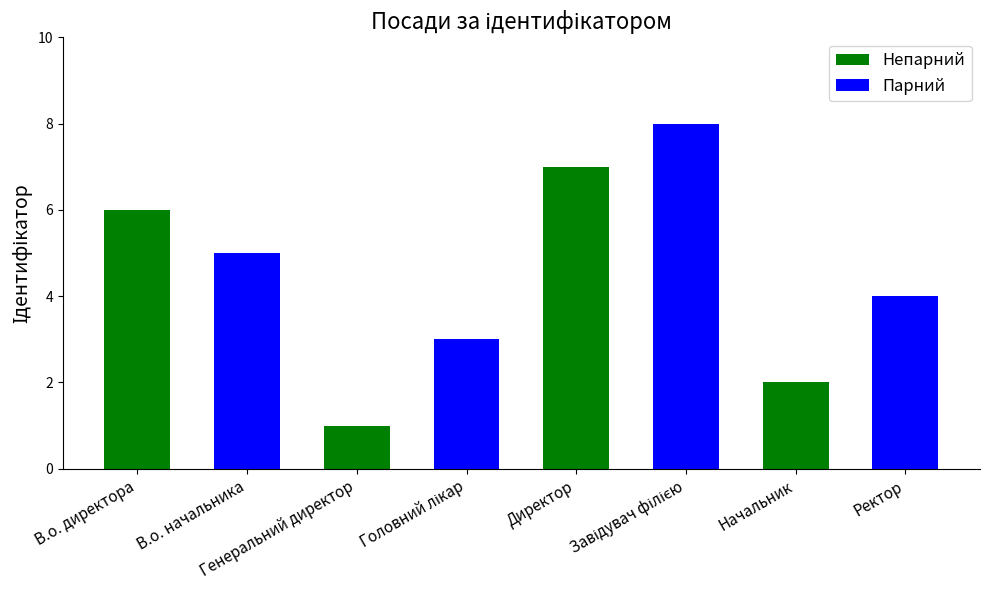

What is the change in value from Завідувач філією to Ректор?

-4